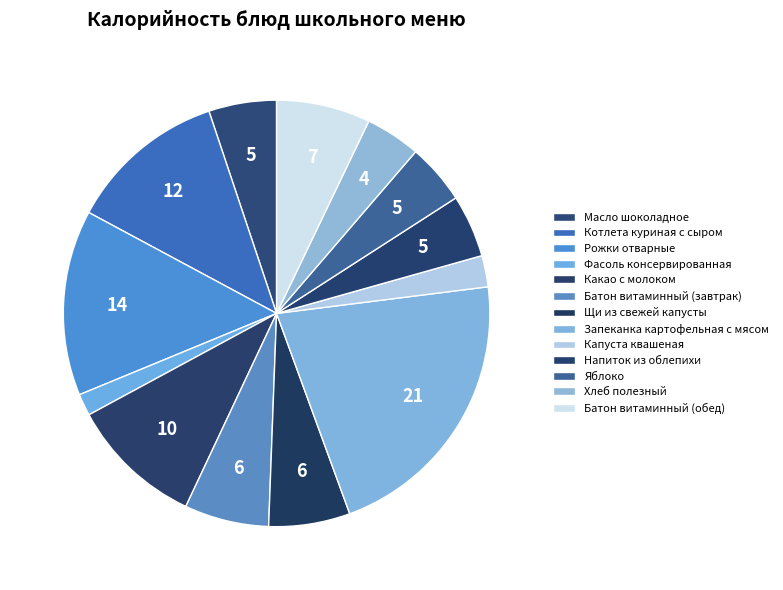

How many segments does this pie chart have?

13